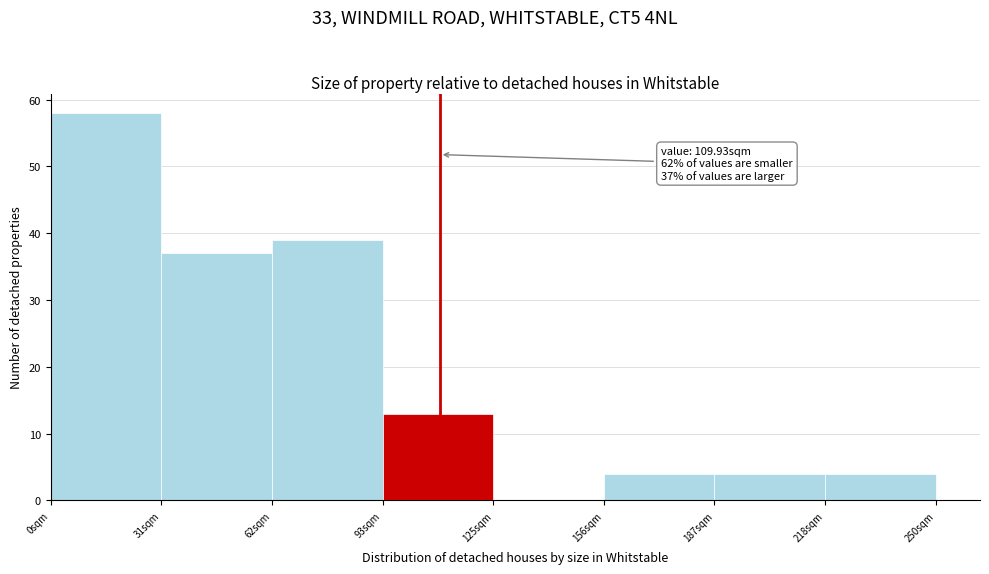

Over which range of the x-axis is the bar tallest?

0 to 30